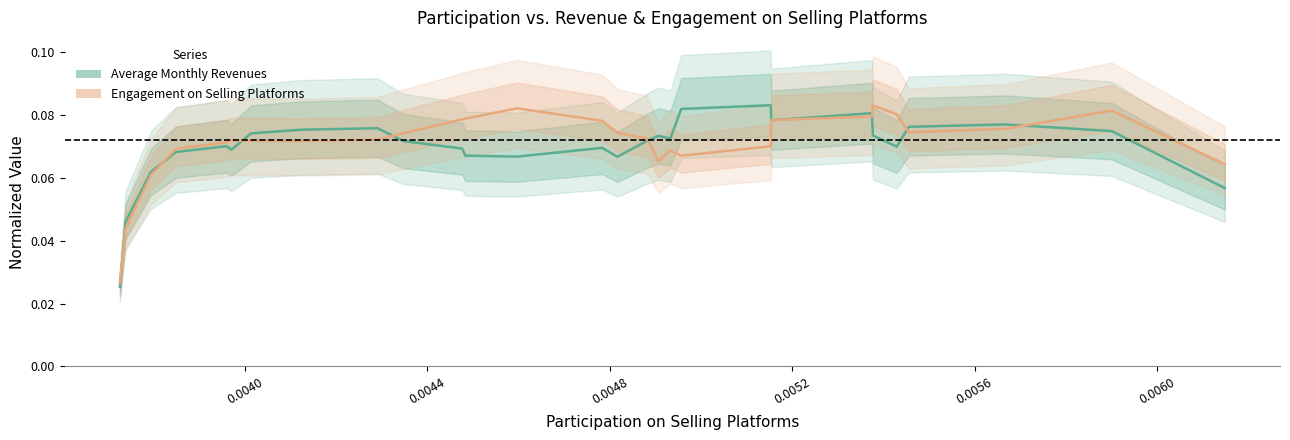

At 0.0052, list the series in order from largest to smallest.

Engagement on Selling Platforms, Average Monthly Revenues